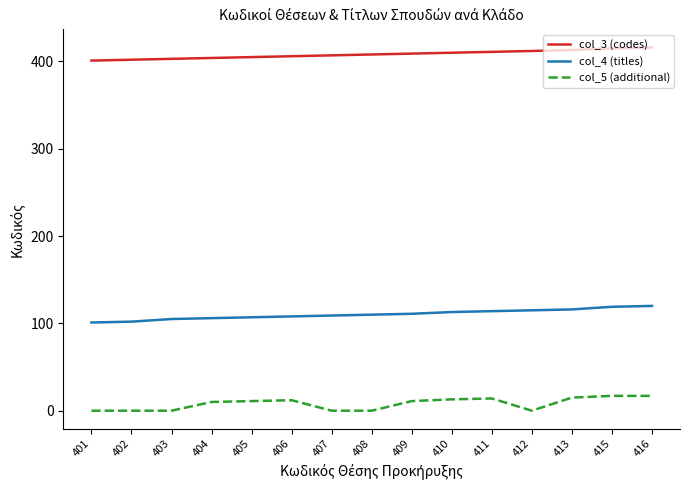

True or false: col_4 (titles) and col_5 (additional) intersect in this chart.

False